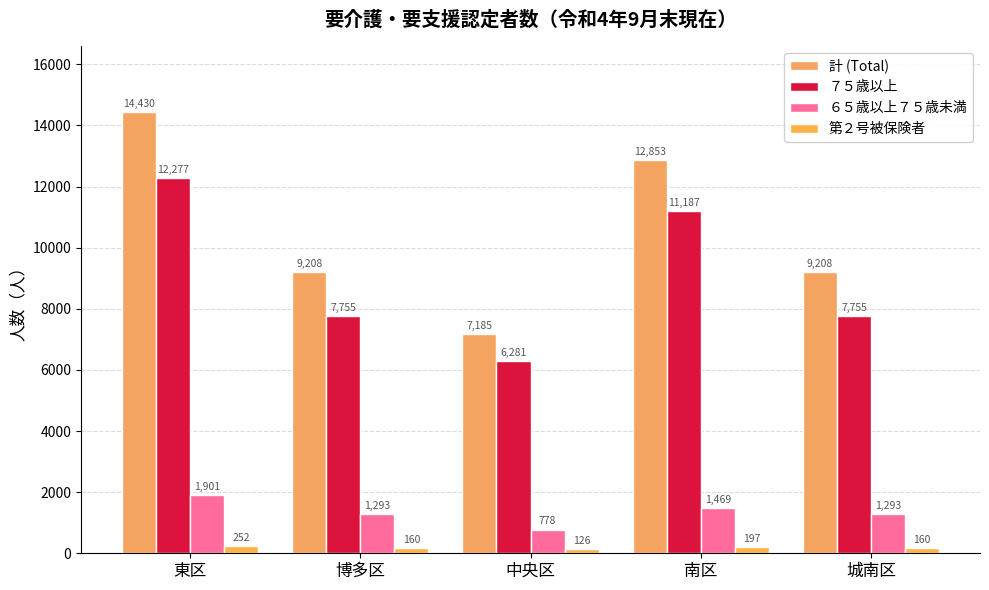

Reading right to left, what are all the values shown in this chart?

計 (Total): 城南区=9208	南区=12853	中央区=7185	博多区=9208	東区=14430
７５歳以上: 城南区=7755	南区=11187	中央区=6281	博多区=7755	東区=12277
６５歳以上７５歳未満: 城南区=1293	南区=1469	中央区=778	博多区=1293	東区=1901
第２号被保険者: 城南区=160	南区=197	中央区=126	博多区=160	東区=252